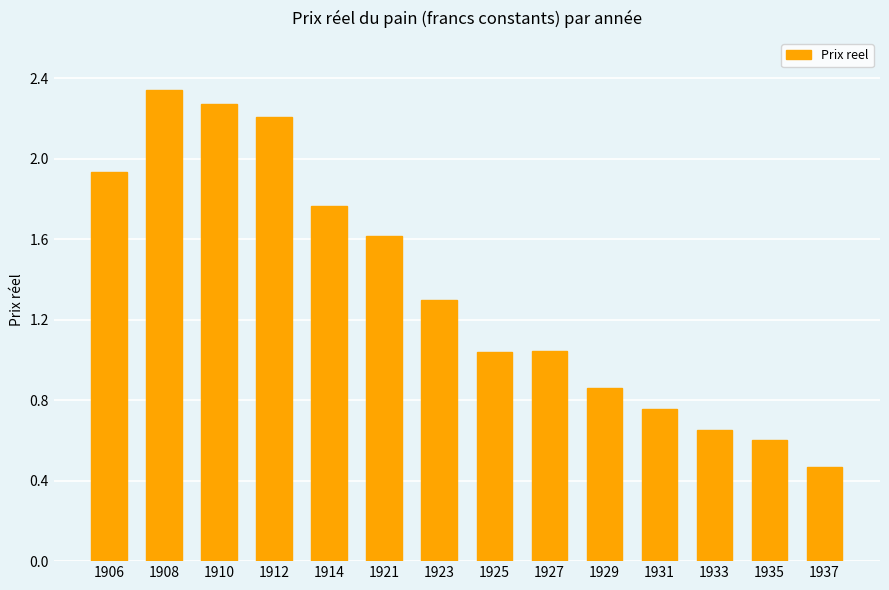

What is the ratio of the value at 1908 to the value at 1921?

1.4